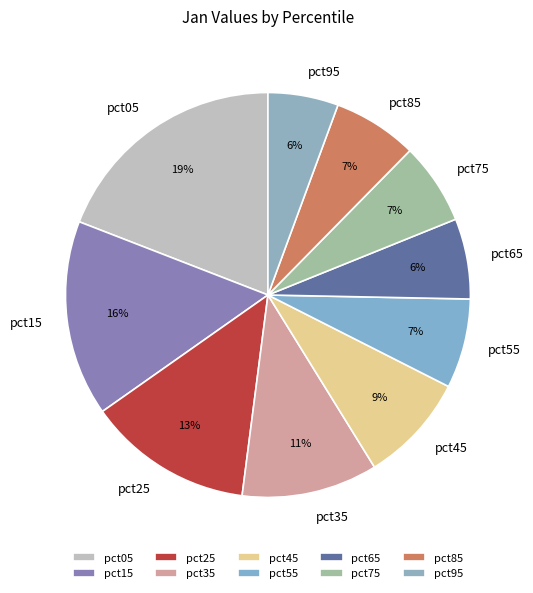

To the nearest percent, what portion does pct45 represent?

9%